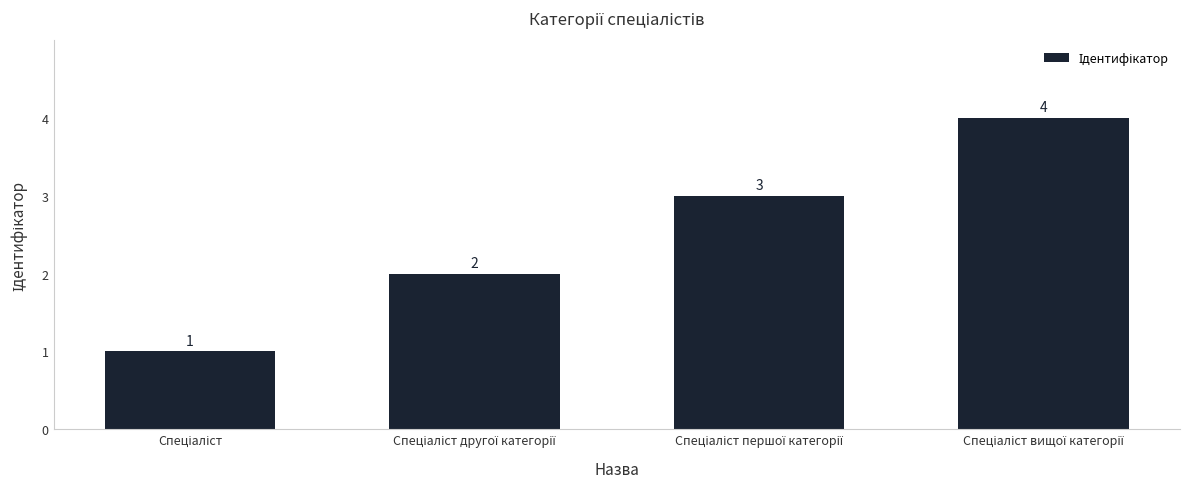

How many values are between 2 and 4?

3